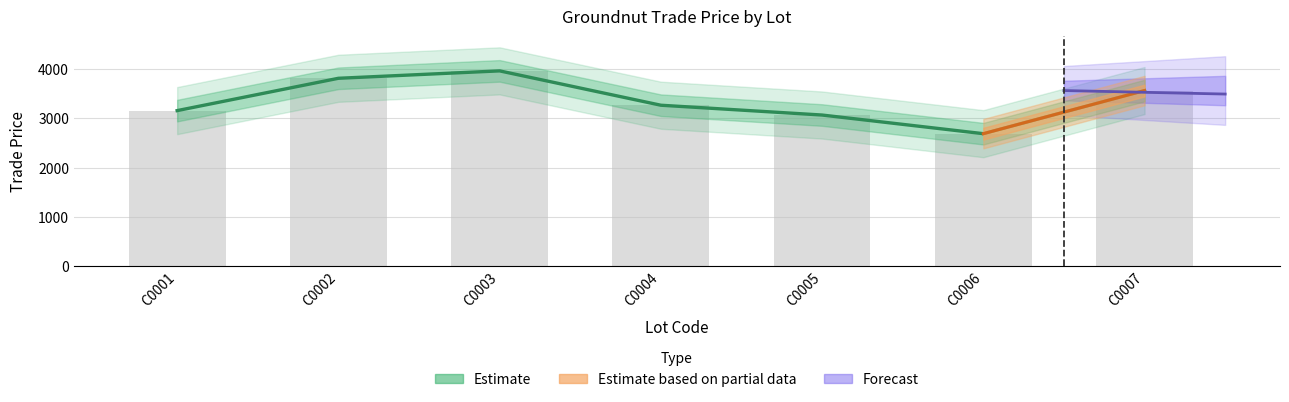

Which category has the highest value across all series?

C0003